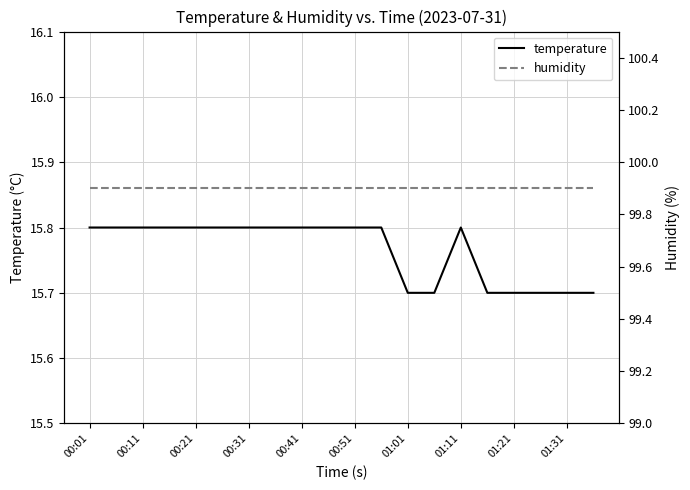

How many lines are shown in the chart?

2